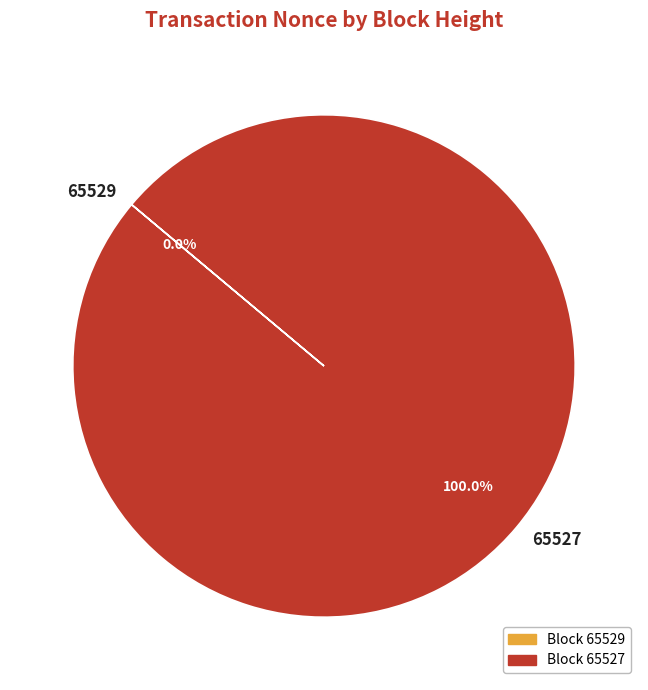

How many segments does this pie chart have?

2